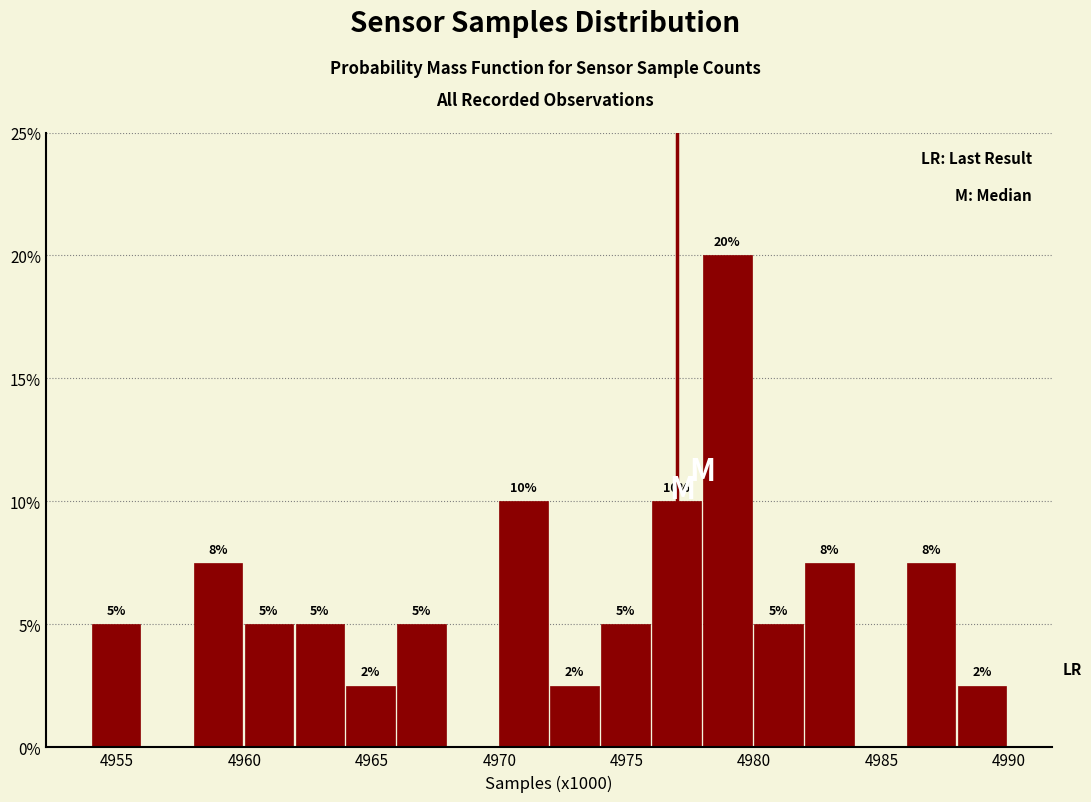

Over which range of the x-axis is the bar tallest?

4978 to 4980